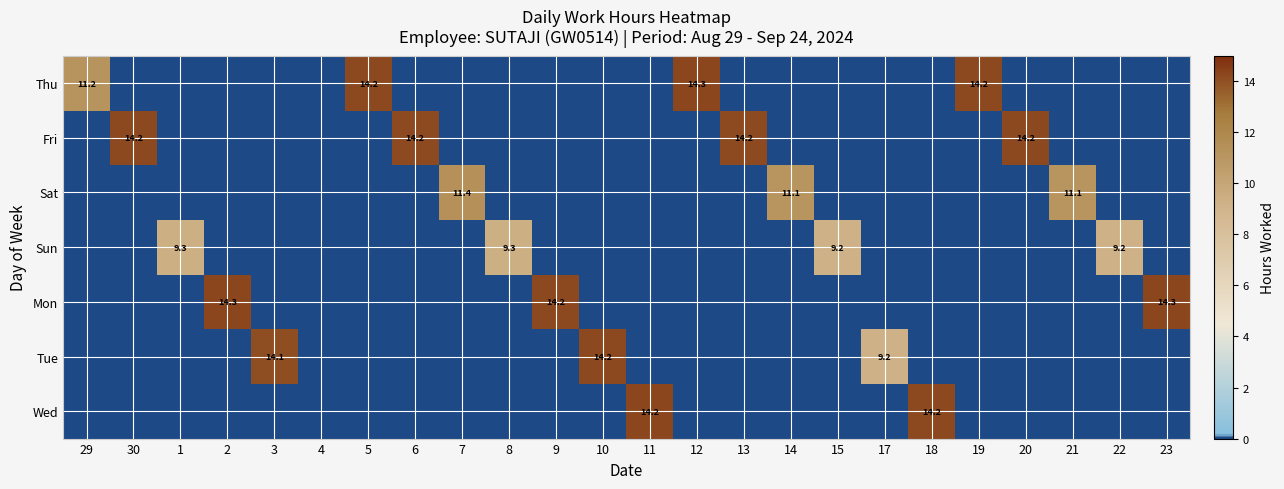

Which series has the largest total across all categories?

Fri